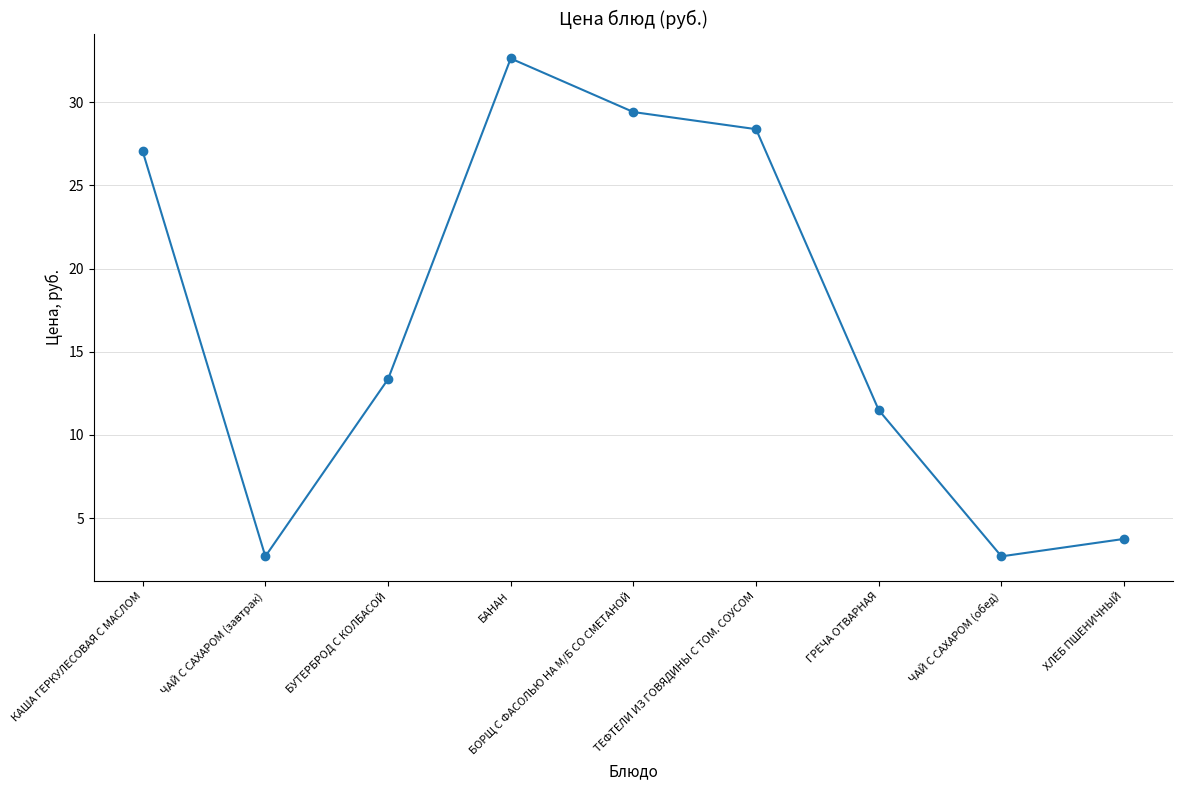

At which label does the data first exceed 13?

КАША ГЕРКУЛЕСОВАЯ С МАСЛОМ